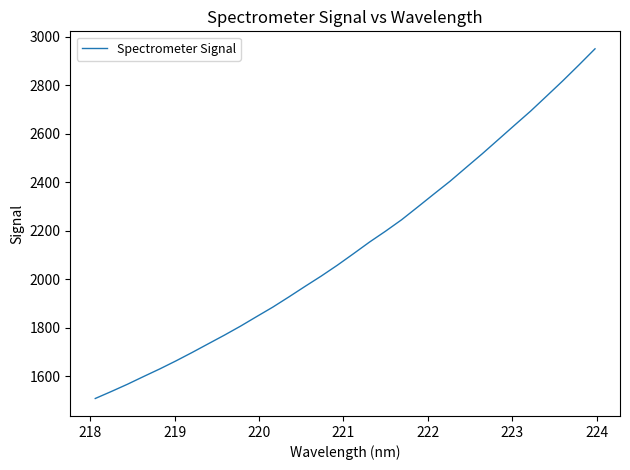

What is the difference between the maximum and minimum values?

1443.5